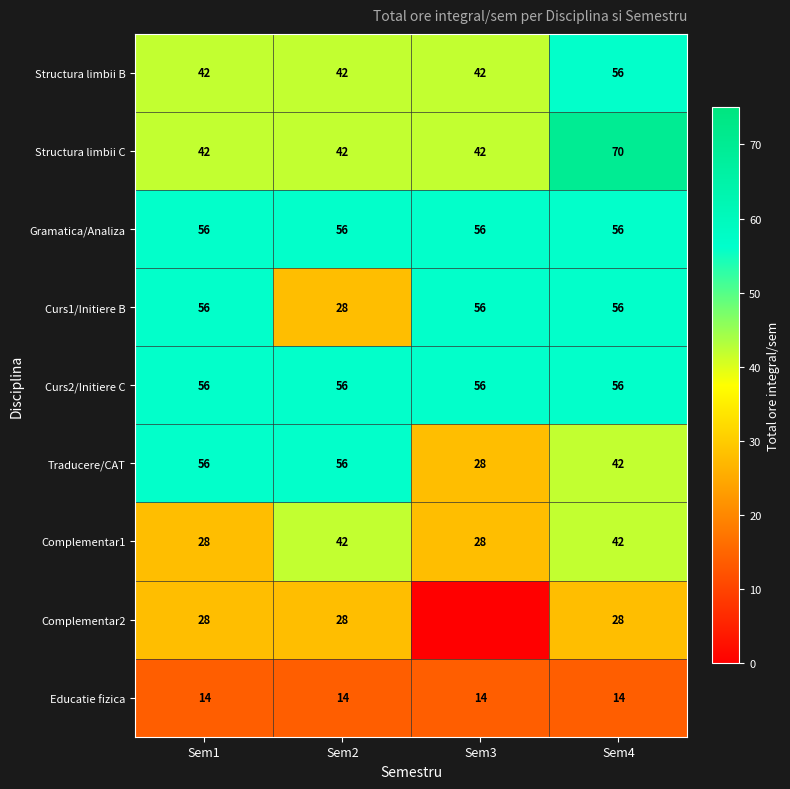

Count the Structura limbii C values in the range 42 to 70.

4